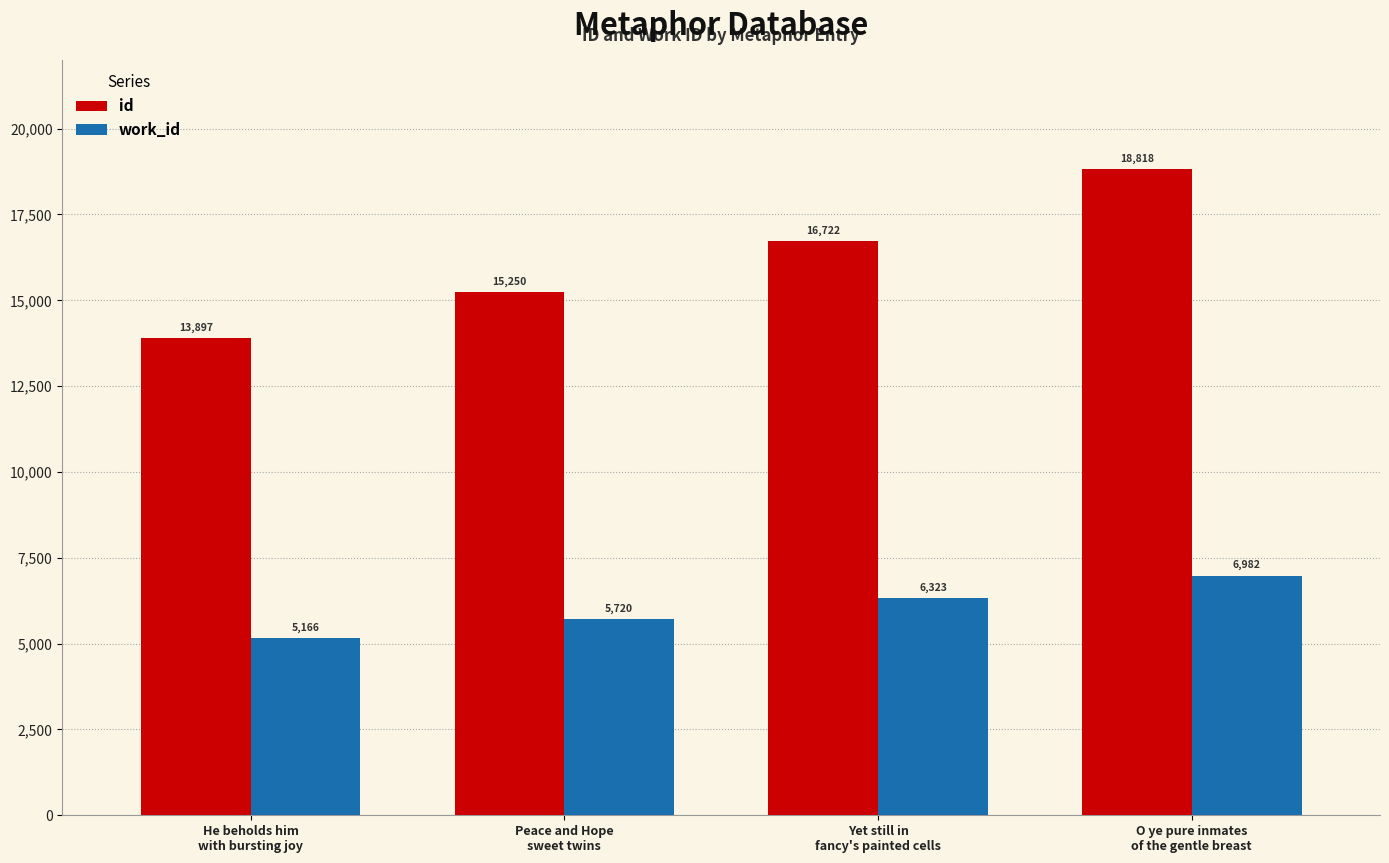

What is the approximate value of id at O ye pure inmates
of the gentle breast, to the nearest 10?

18820